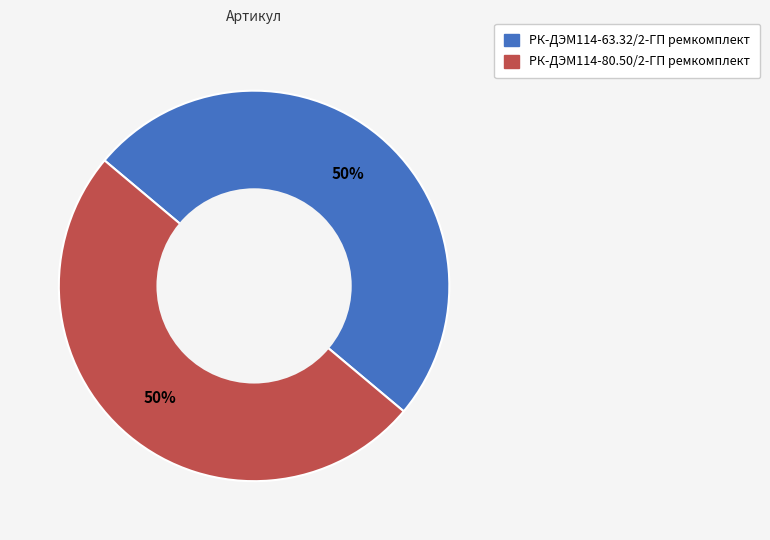

Count the number of slices in the pie.

2